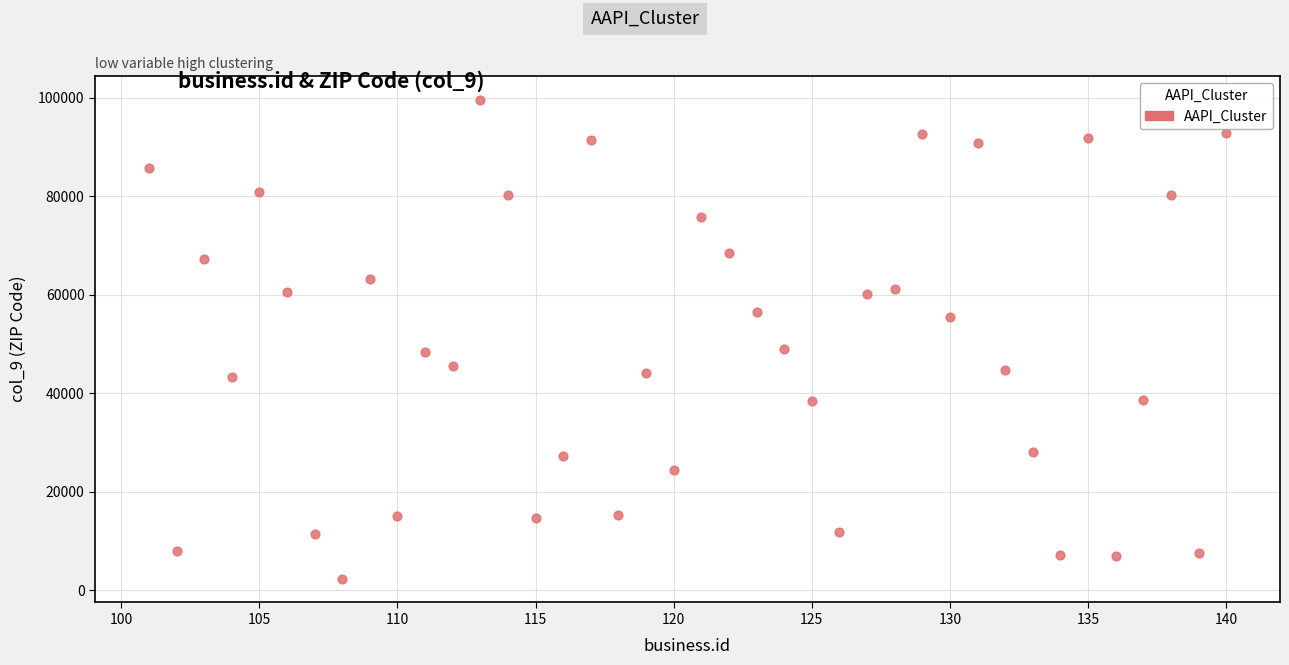

What is the range of Y values (max minus min)?

97186